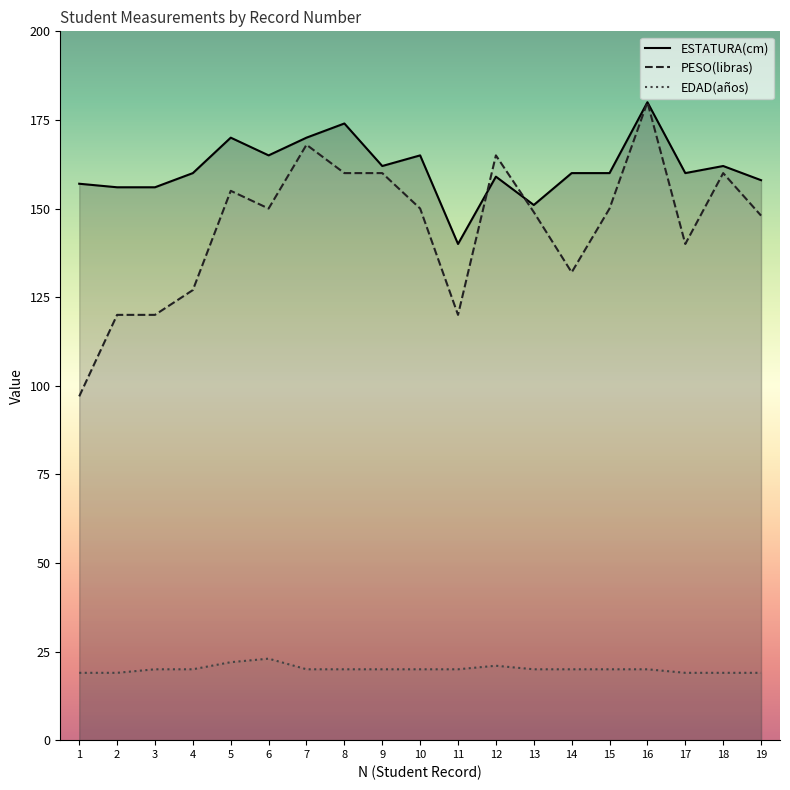

How many data points in PESO(libras) are less than 150?

9